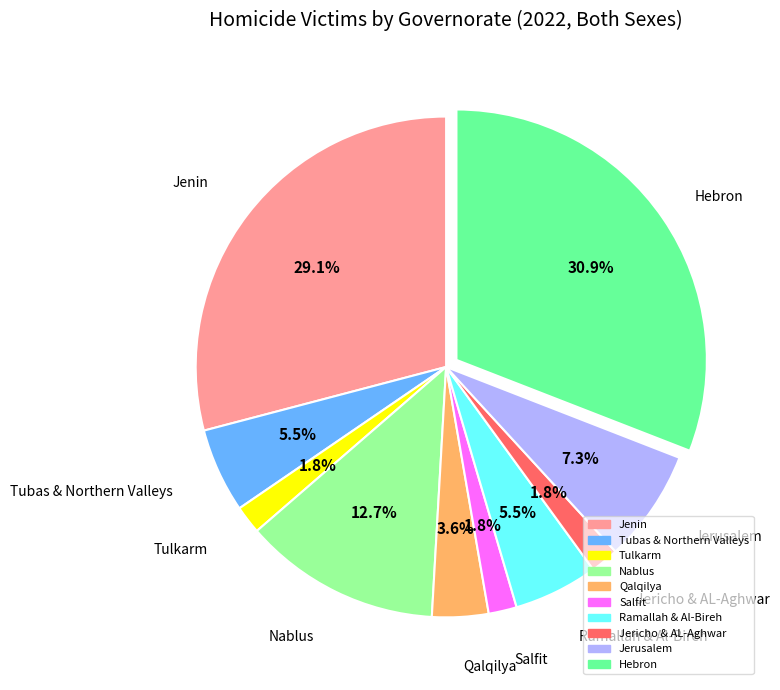

Is there any slice that represents more than half of the pie?

No